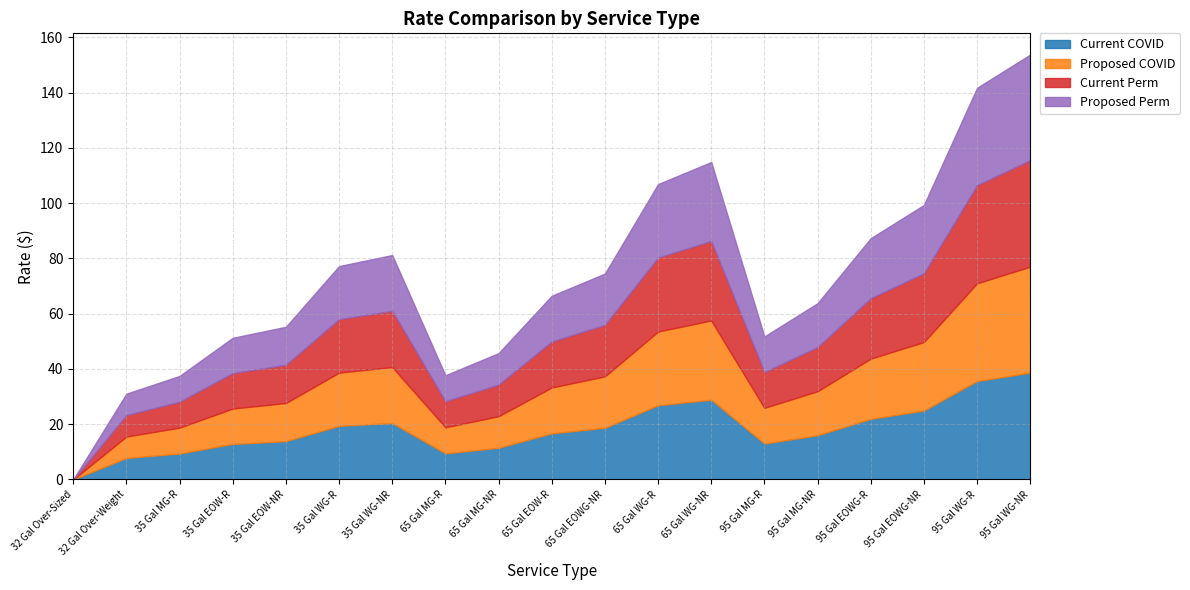

What is the difference between the second highest and minimum values in the Proposed Perm series?

35.2